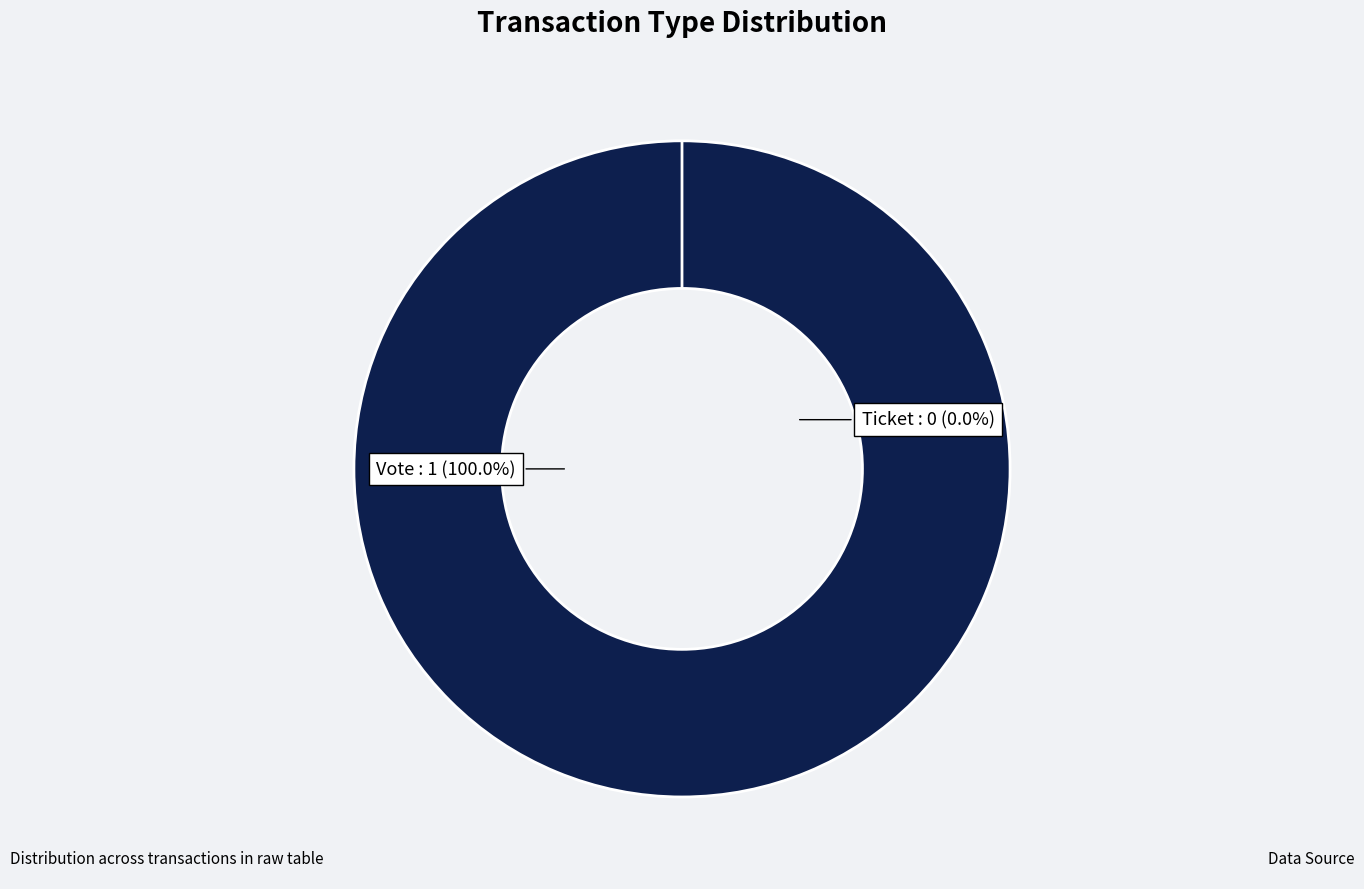

The Ticket slice represents 11% of the pie. True or false?

False